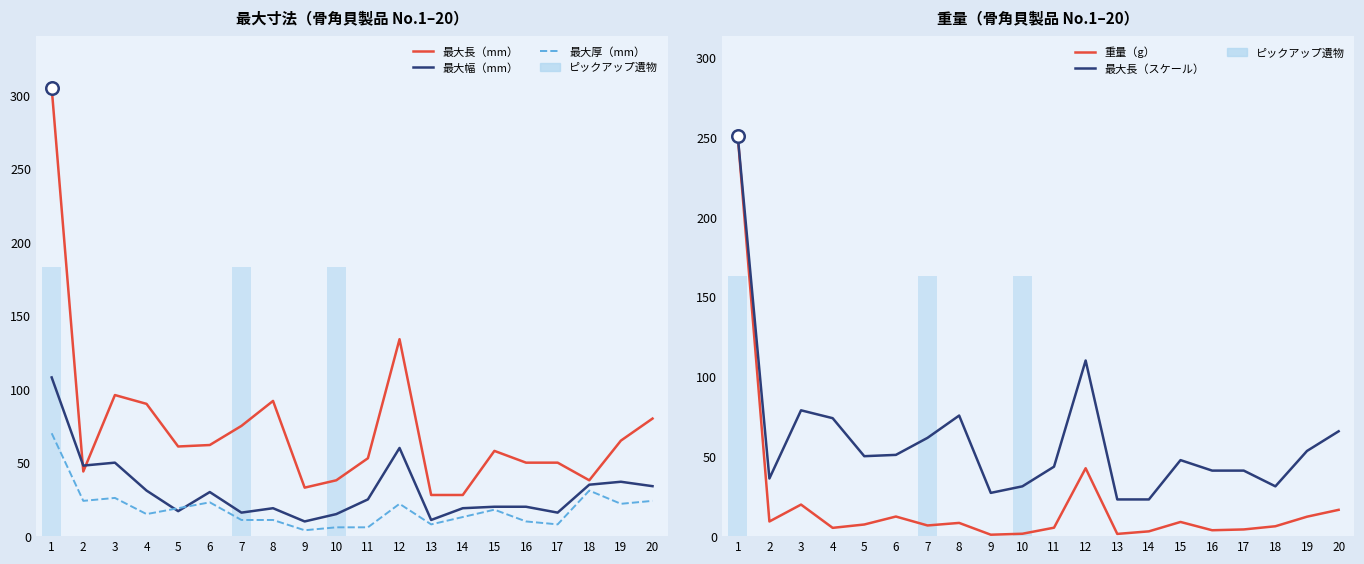

What is the sum of the 重量（g） values at 6 and 16?

16.0